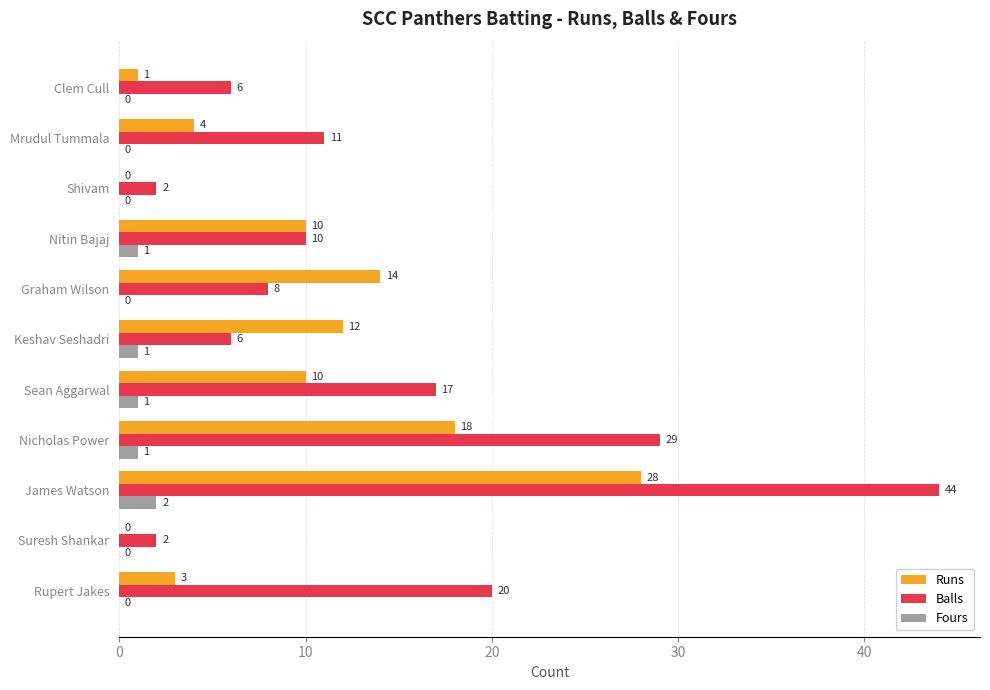

At which category does the chart reach its peak across all series?

James Watson